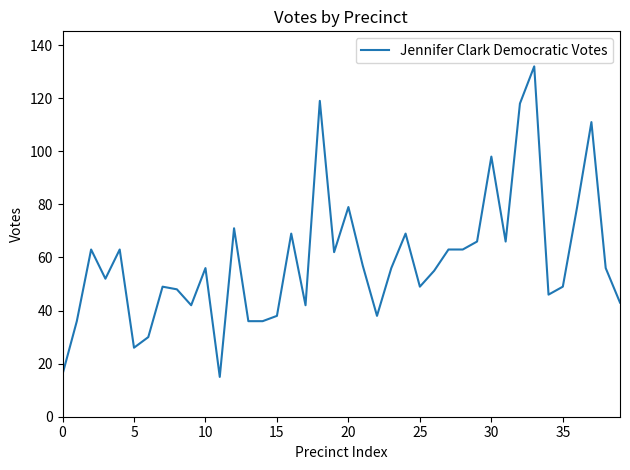

What is the smallest value displayed?

15